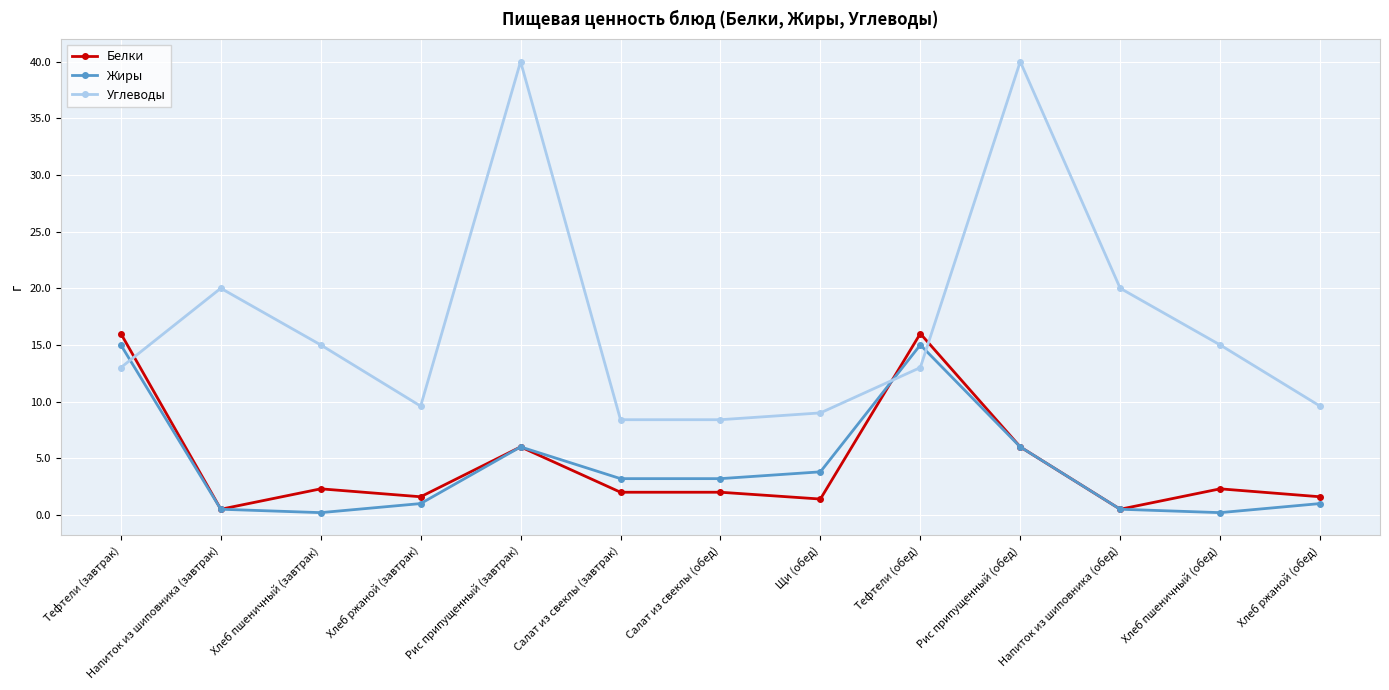

At Тефтели (завтрак), list the series in order from smallest to largest.

Углеводы, Жиры, Белки